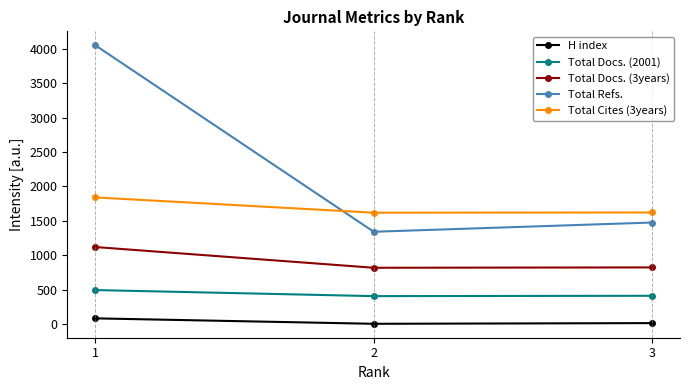

Where is Total Docs. (3years) nearest to the value 968?

3